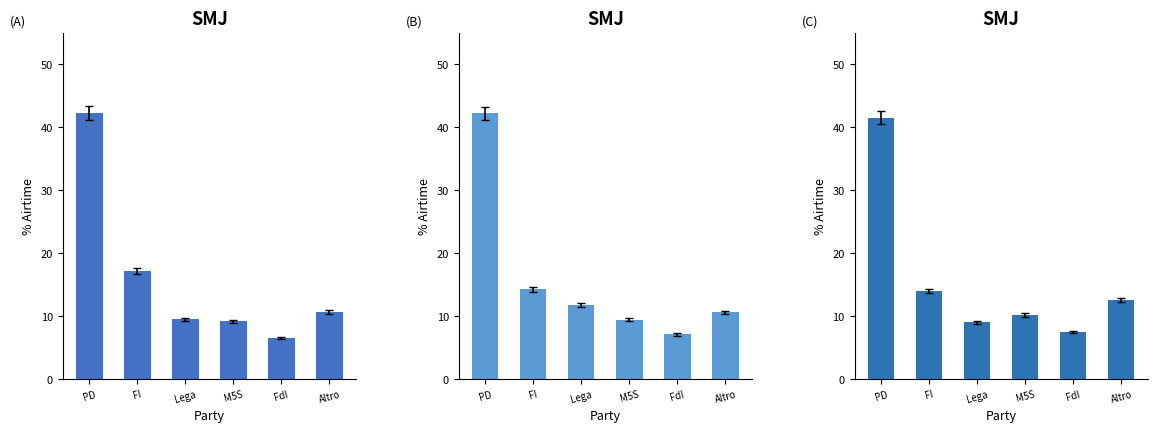

What is the average value of the CIELO series?

15.9